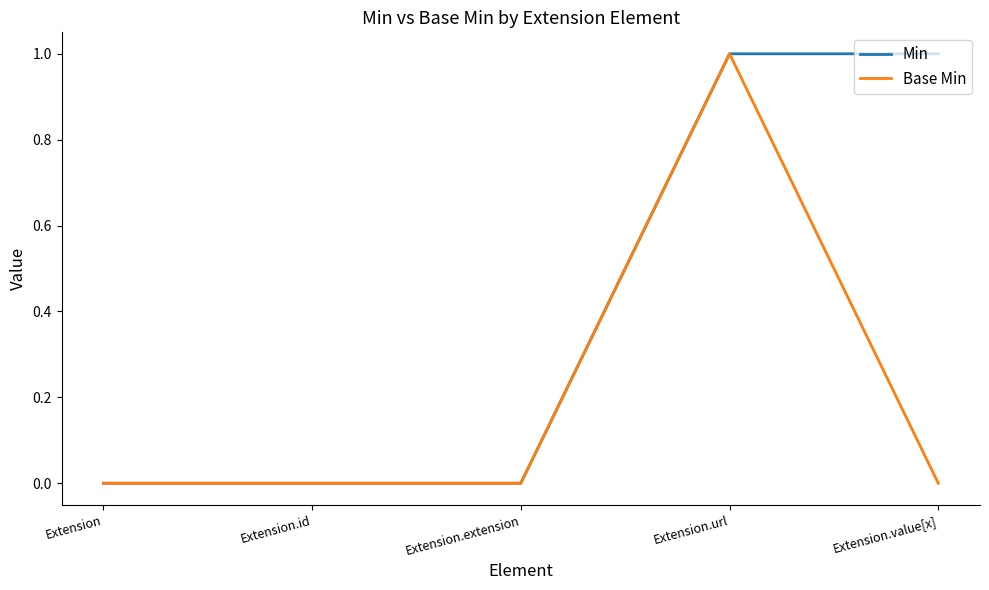

Reading left to right, extract all data points from this chart.

Min: 0	0	0	1	1
Base Min: 0	0	0	1	0